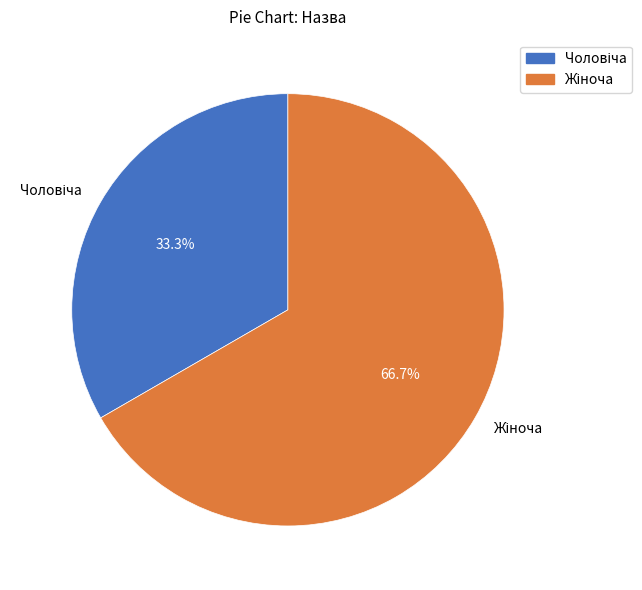

Is there any slice that represents more than half of the pie?

Yes